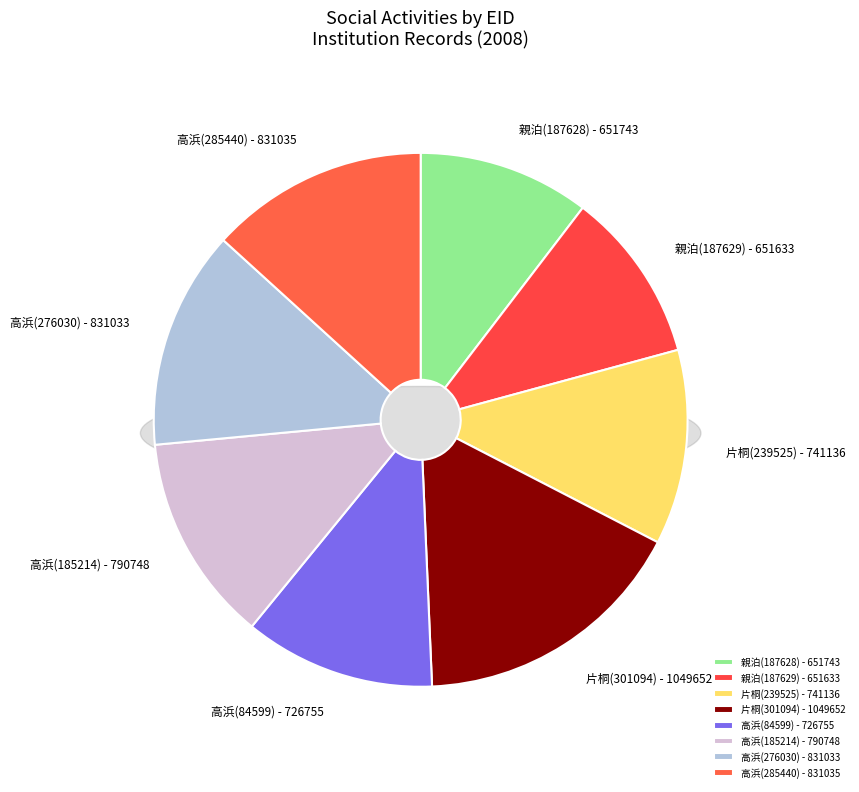

To the nearest percent, what percentage of the pie is 285440?

13%